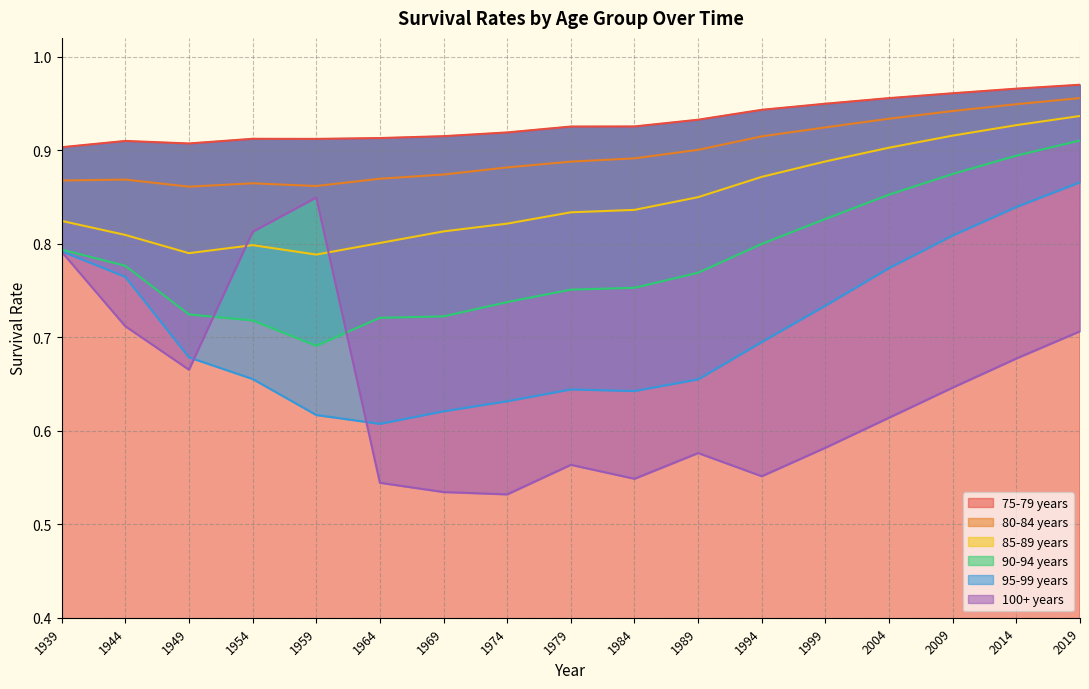

Count the number of data series in this chart.

6